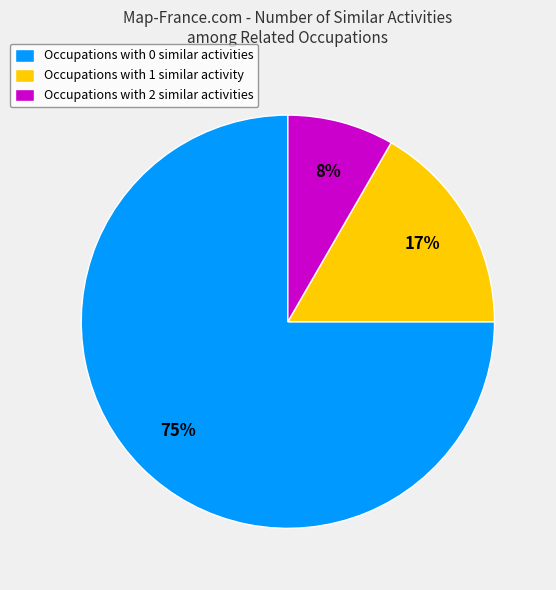

Is there a majority slice in this chart?

Yes